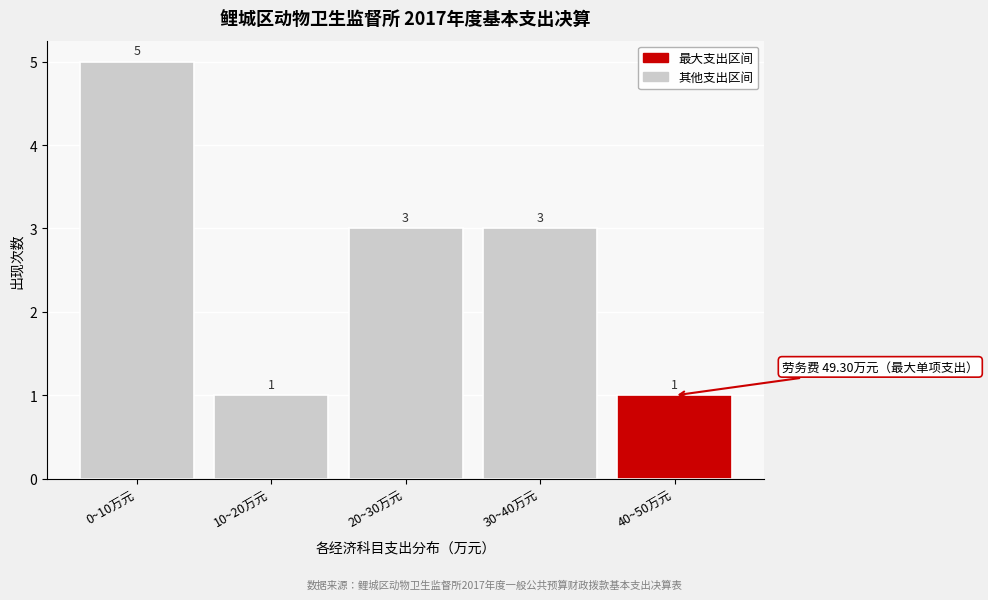

Reading left to right, list all the values displayed in this chart.

0~10万元=5	10~20万元=1	20~30万元=3	30~40万元=3	40~50万元=1